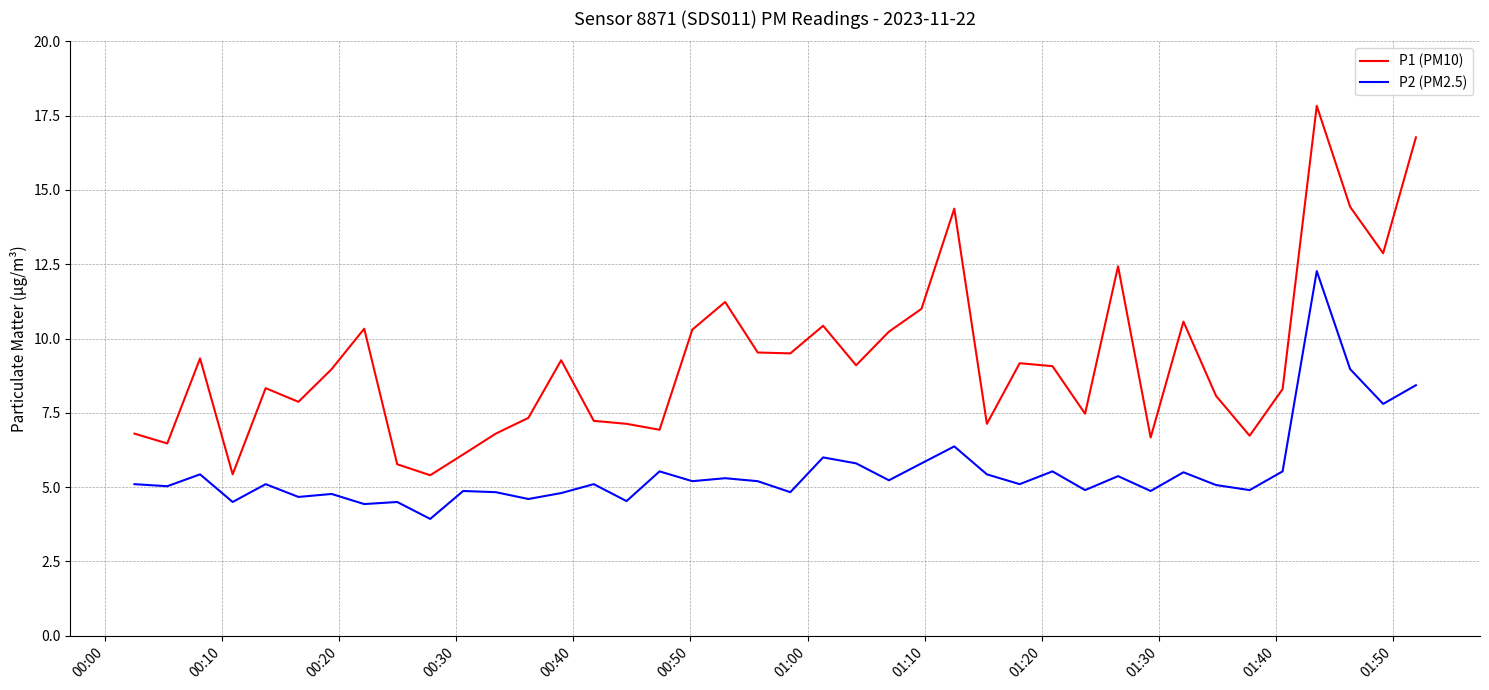

Does the chart display data point markers on the line(s)?

No